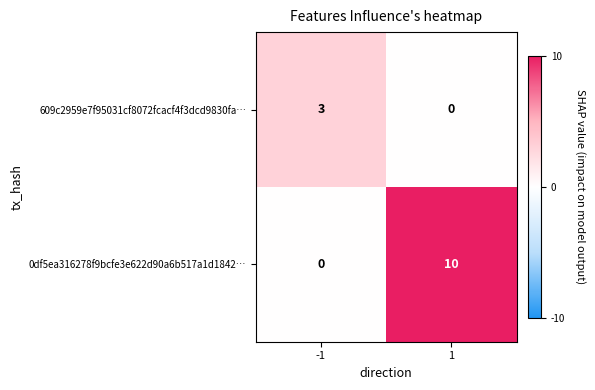

What is the average value of the 0df5ea316278f9bcfe3e622d90a6b517a1d1842… series?

5